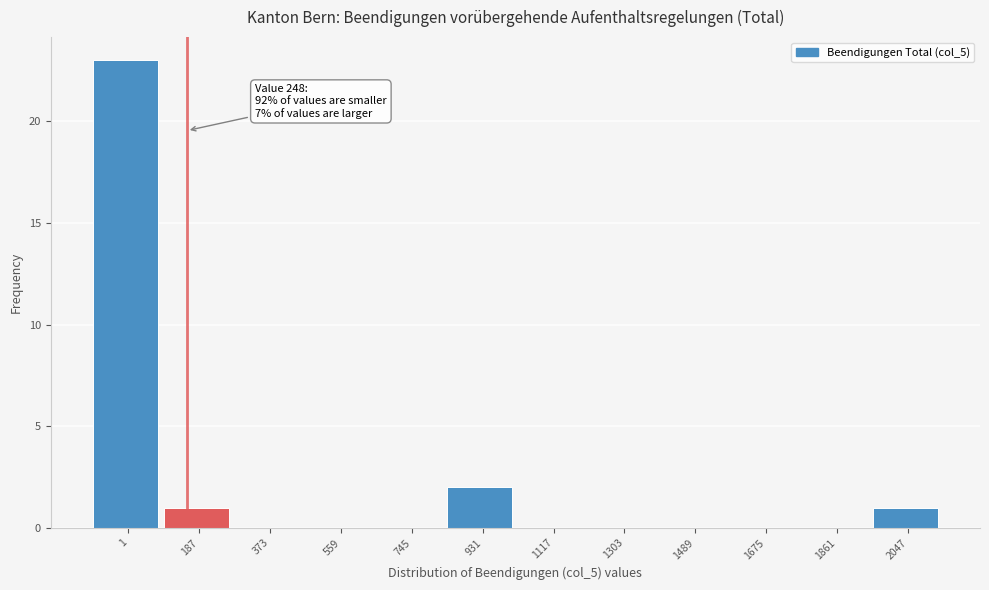

Reading left to right, transcribe all the data shown in this chart.

1=23	187=1	373=0	559=0	745=0	931=2	1117=0	1303=0	1489=0	1675=0	1861=0	2047=1